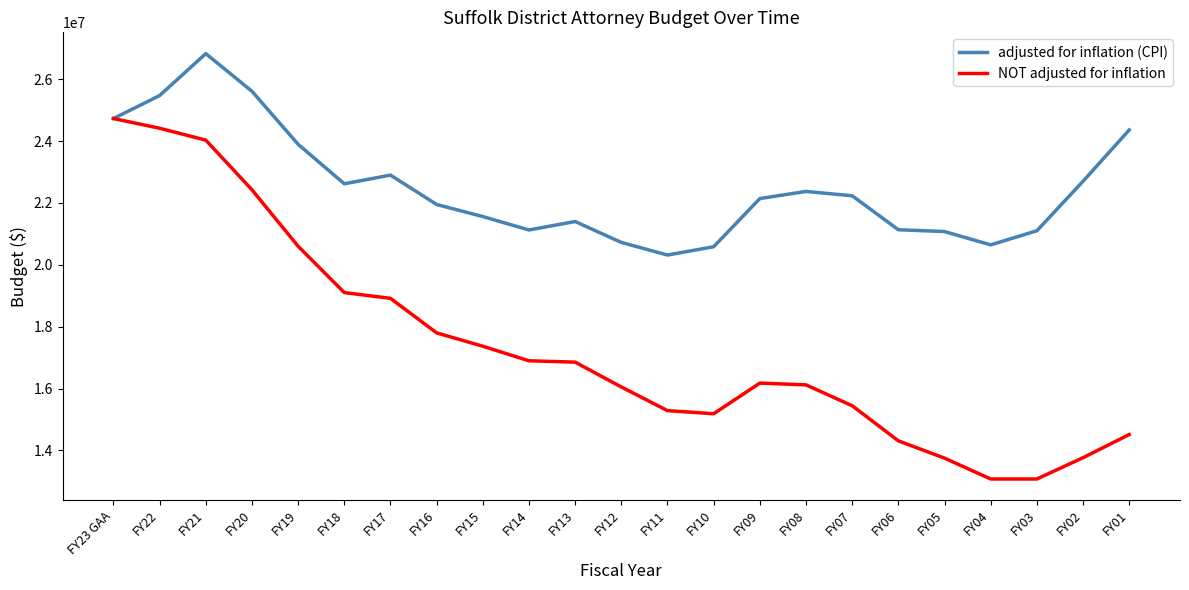

Does the chart have visible grid lines?

No